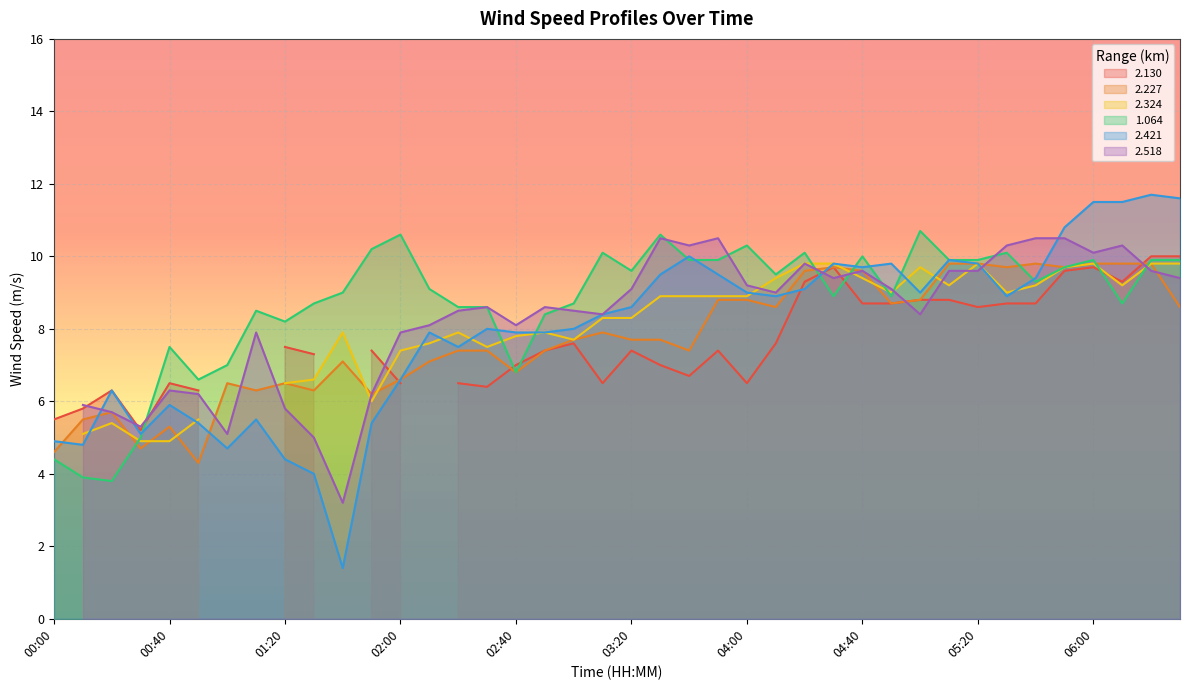

Rank the categories by 2.421 value from lowest to highest.

01:40, 01:30, 01:20, 01:00, 00:10, 00:00, 00:30, 00:50, 01:50, 01:10, 00:40, 00:20, 02:00, 02:20, 02:10, 02:40, 02:50, 02:30, 03:00, 03:10, 03:20, 04:10, 05:30, 04:00, 05:00, 04:20, 05:40, 03:30, 03:50, 04:40, 04:30, 04:50, 05:20, 05:10, 03:40, 05:50, 06:00, 06:10, 06:30, 06:20